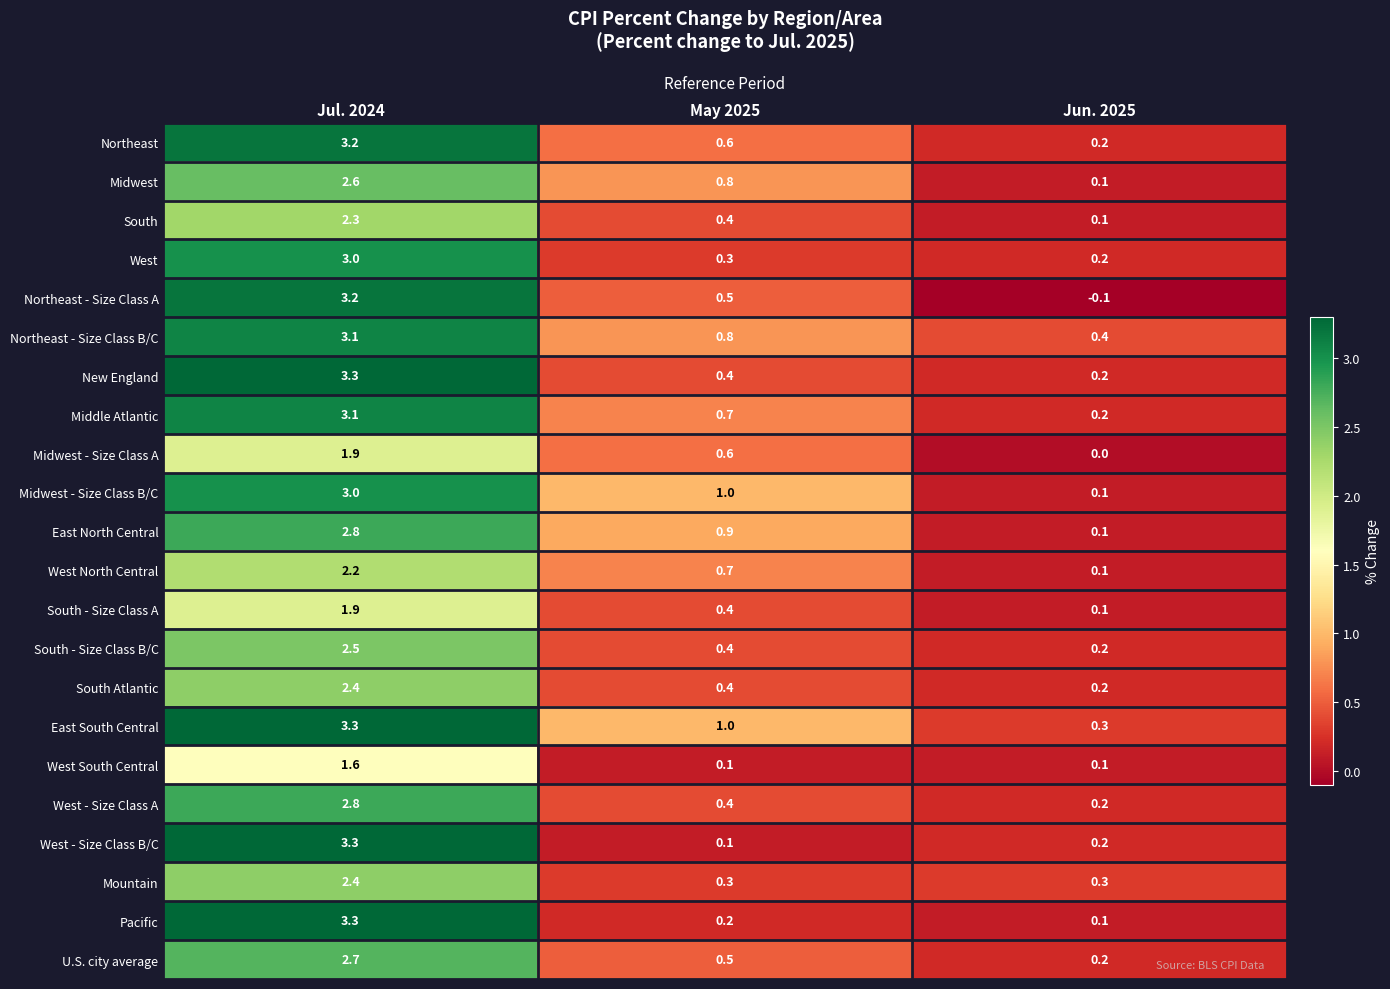

Which label corresponds to the largest value in the chart?

Jul. 2024